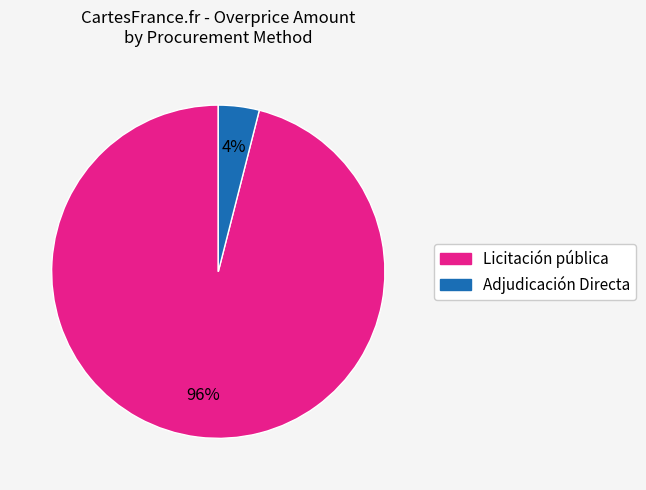

Which has a higher value, Adjudicación Directa or Licitación pública?

Licitación pública